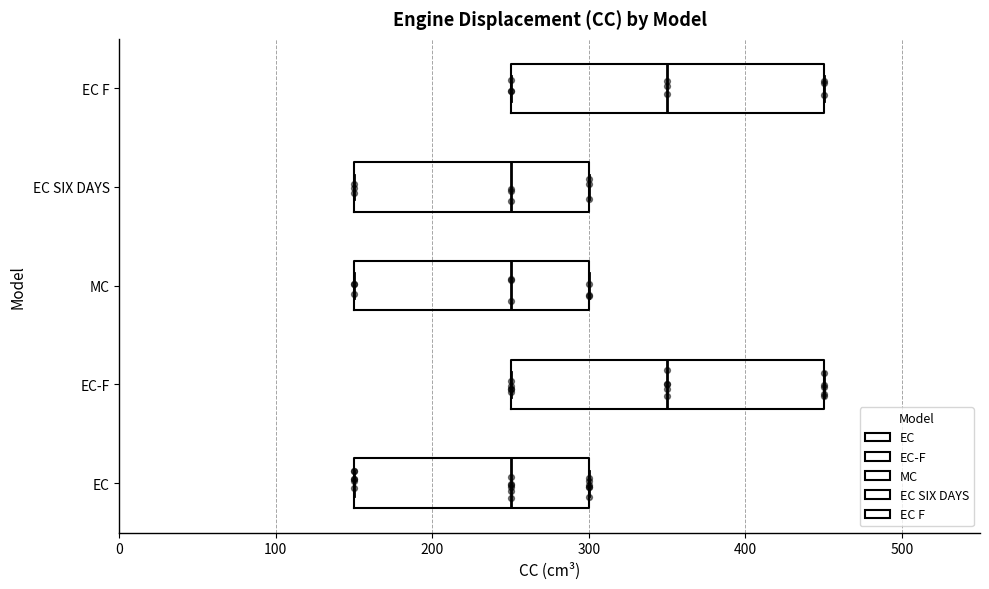

Reading bottom to top, transcribe this box plot: for each box, give where its median line is, the range the box spans, and where its two whiskers end, as read against the x-axis. The values are not printed on the chart, so give them approximately, as read against the axis.

EC: median 250, box 150 to 300, whiskers 150 to 300
EC-F: median 350, box 250 to 450, whiskers 250 to 450
MC: median 250, box 150 to 300, whiskers 150 to 300
EC SIX DAYS: median 250, box 150 to 300, whiskers 150 to 300
EC F: median 350, box 250 to 450, whiskers 250 to 450